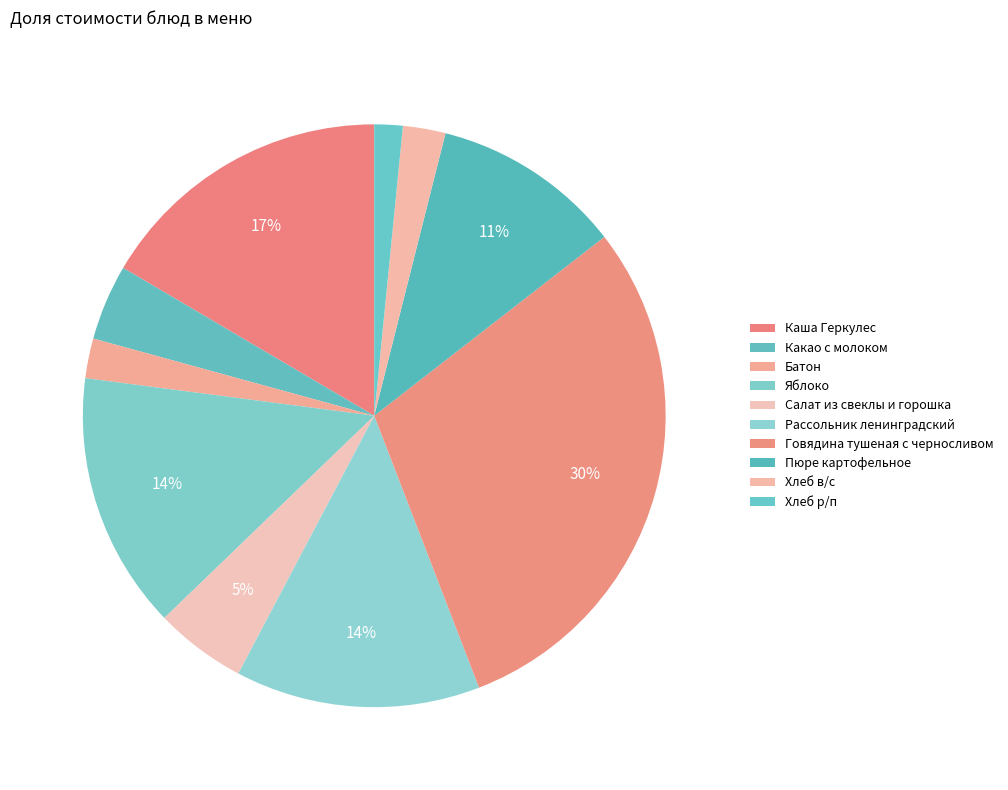

To the nearest percent, what percentage of the pie is Какао с молоком?

4%